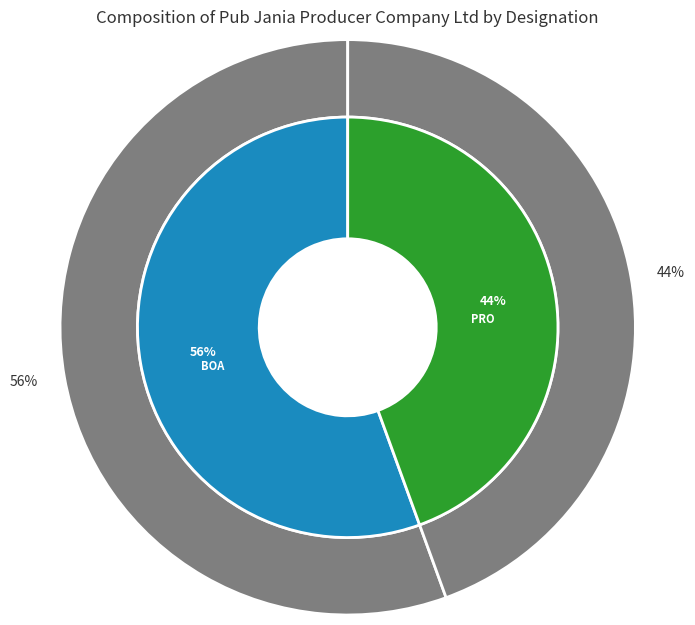

Rank the categories by value from highest to lowest.

Board of Director, Promoter